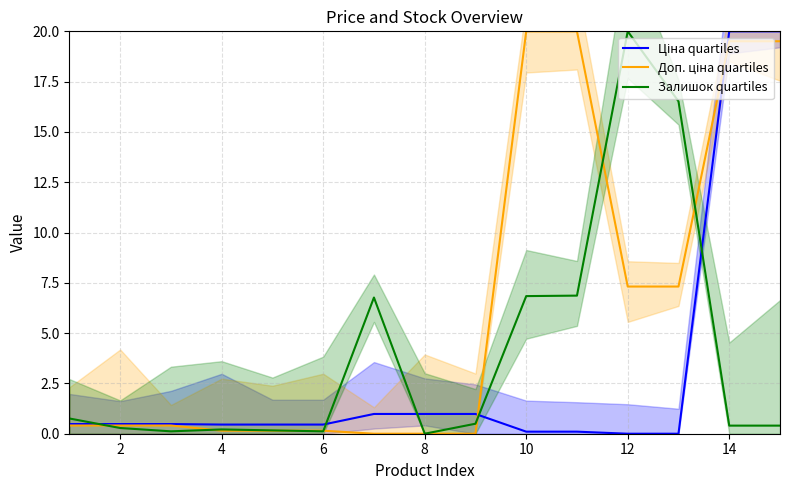

What is the difference between the second highest and second lowest values in the Ціна quartiles series?

20.0